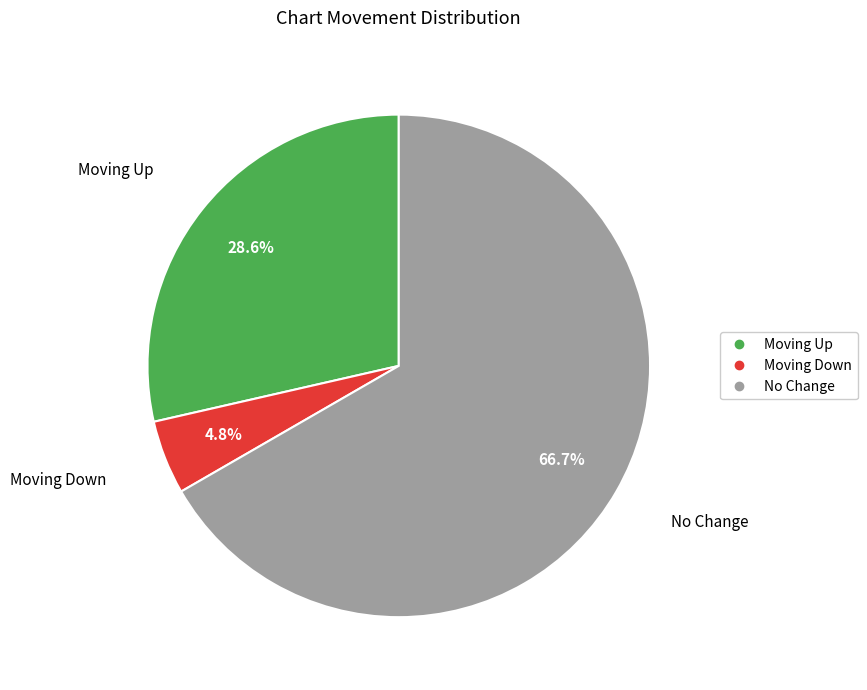

Is there any slice that represents more than half of the pie?

Yes